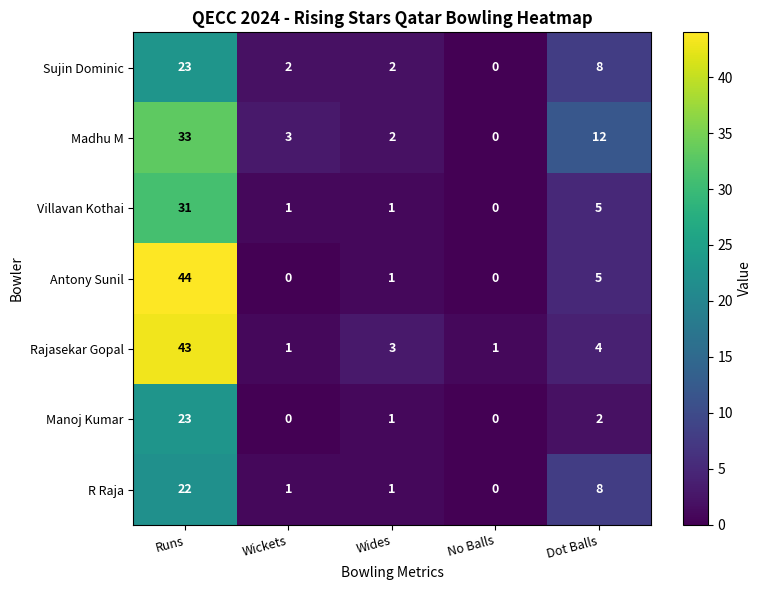

Count the number of categories in the chart.

5